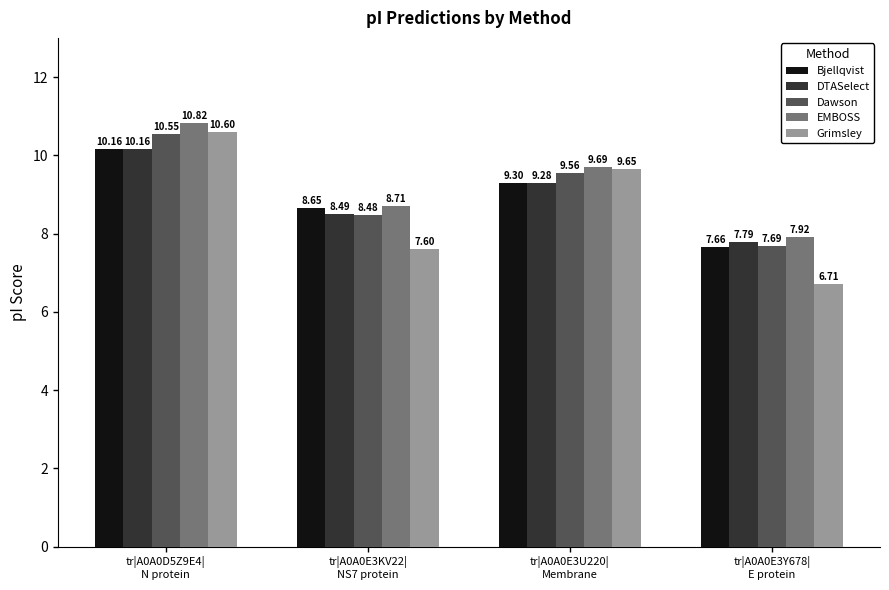

Where is EMBOSS nearest to the value 9?

tr|A0A0E3KV22|
NS7 protein